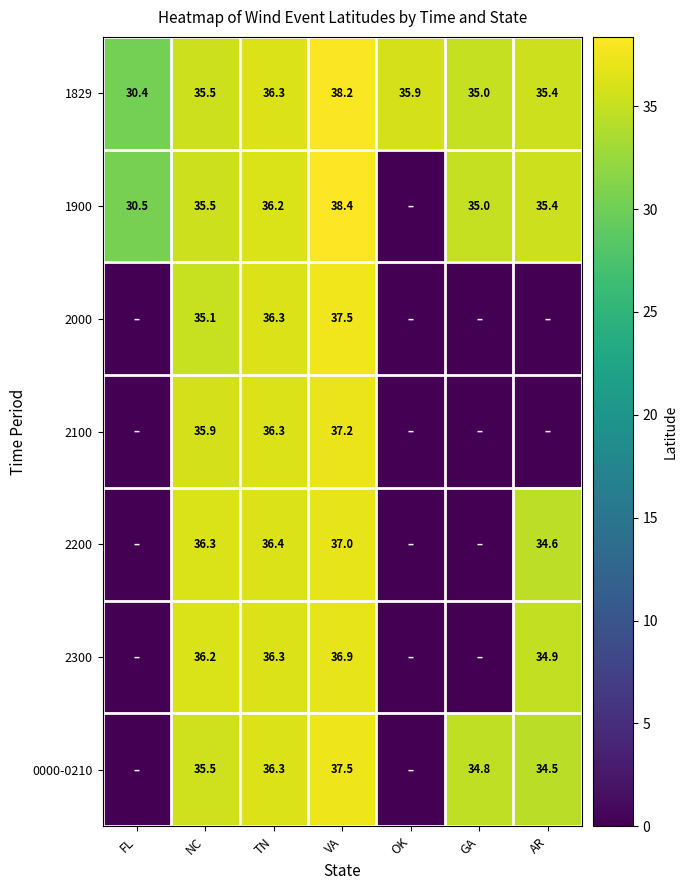

What is the spread (max minus min) of values at GA?

35.0